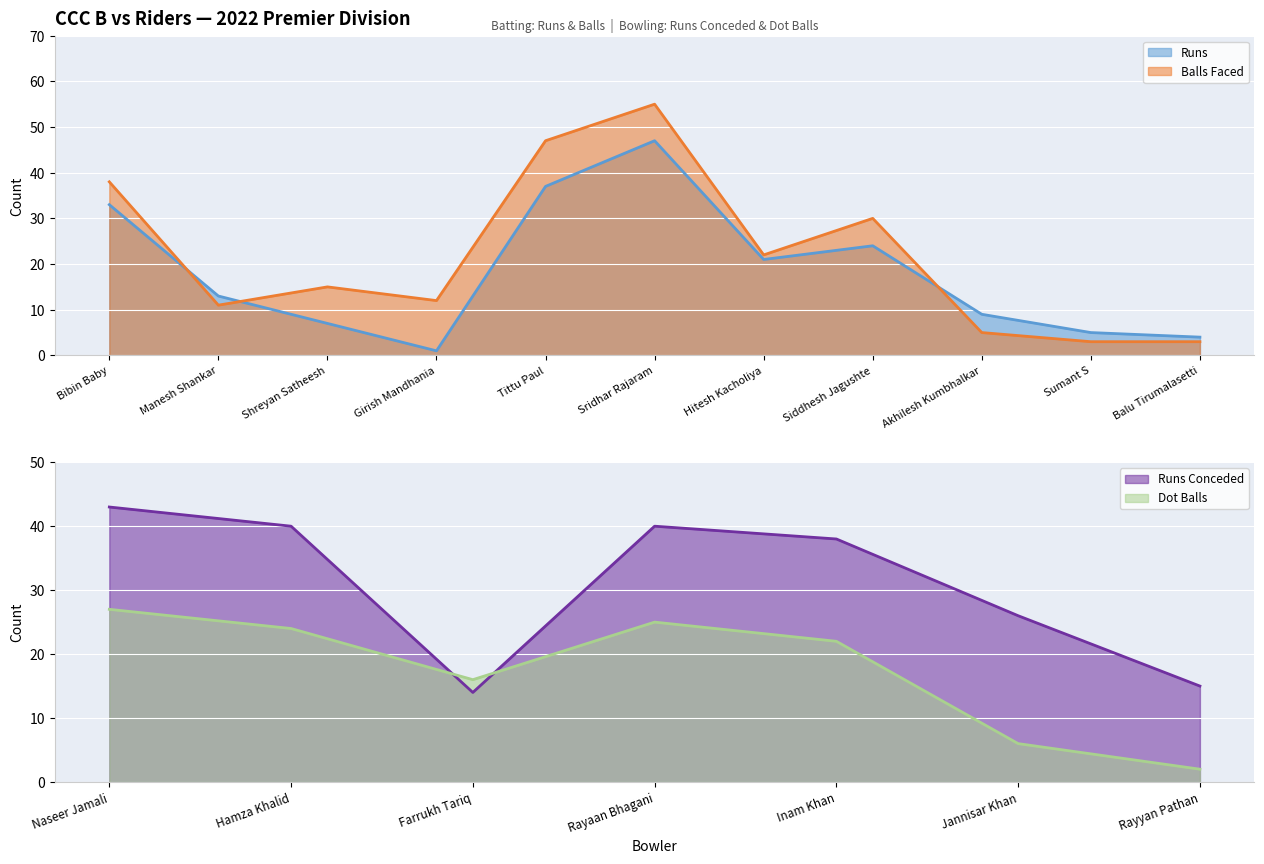

The value of Runs at Girish Mandhania is 2. True or false?

False